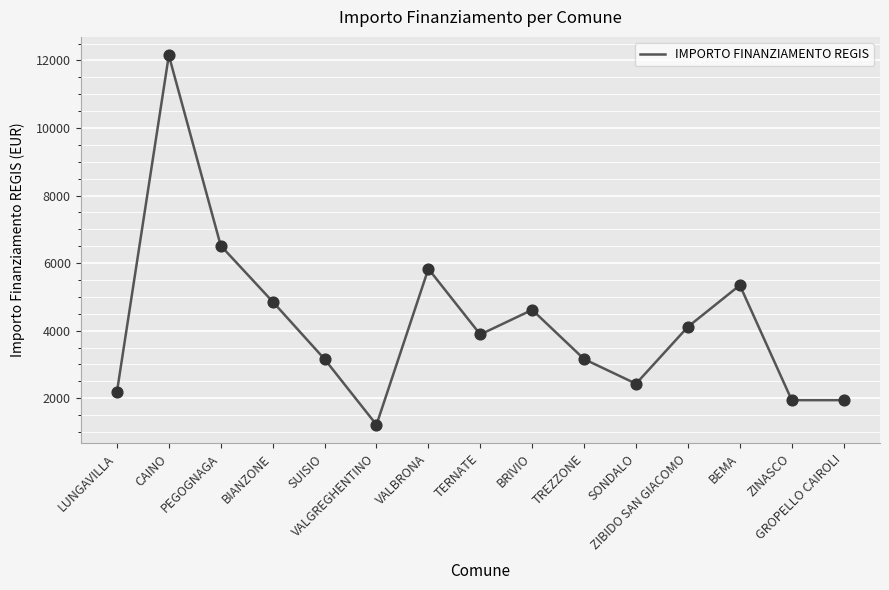

What is the change in value from BIANZONE to BEMA?

+486